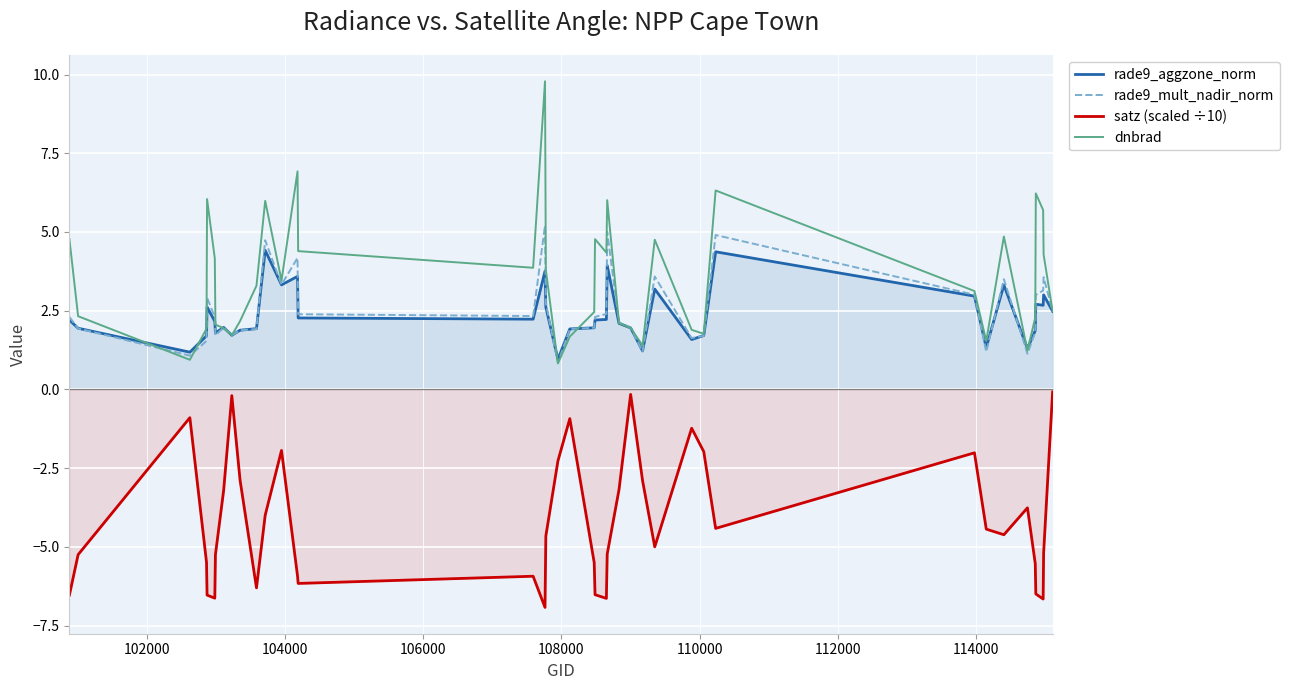

What is the smallest value displayed?

-6.9